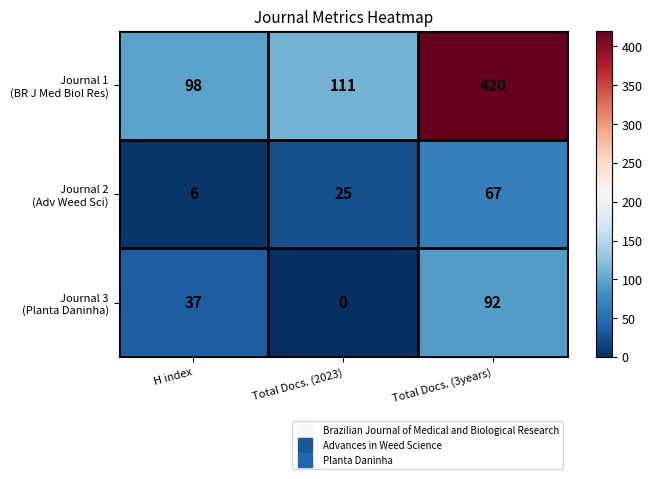

What is the total value across all series at Total Docs. (3years)?

579